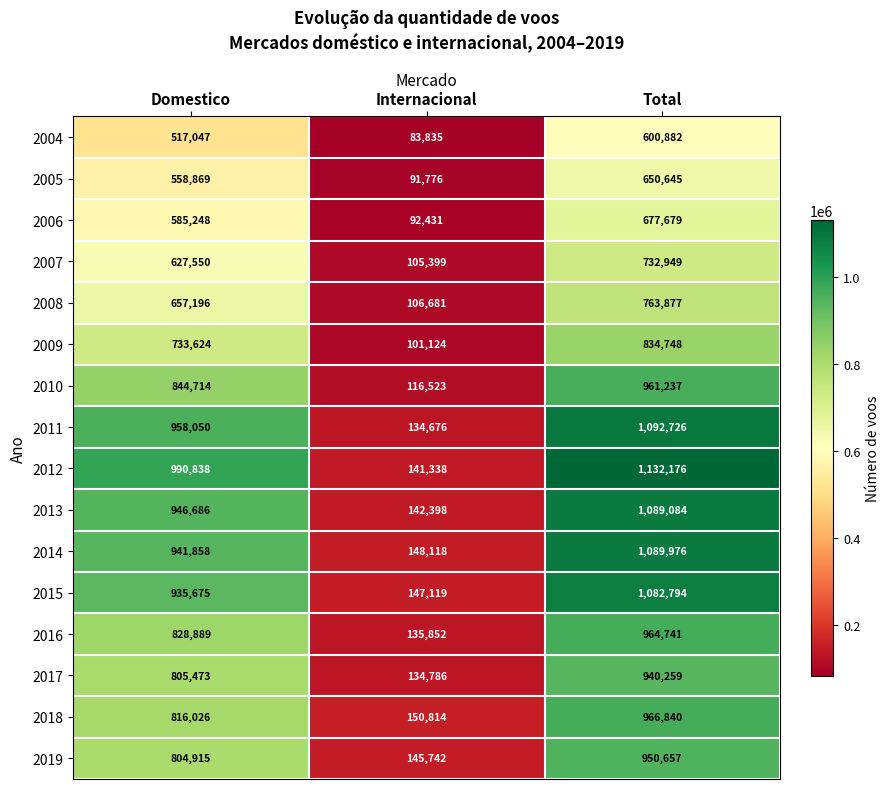

What is the sum of all 2007 values?

1465898